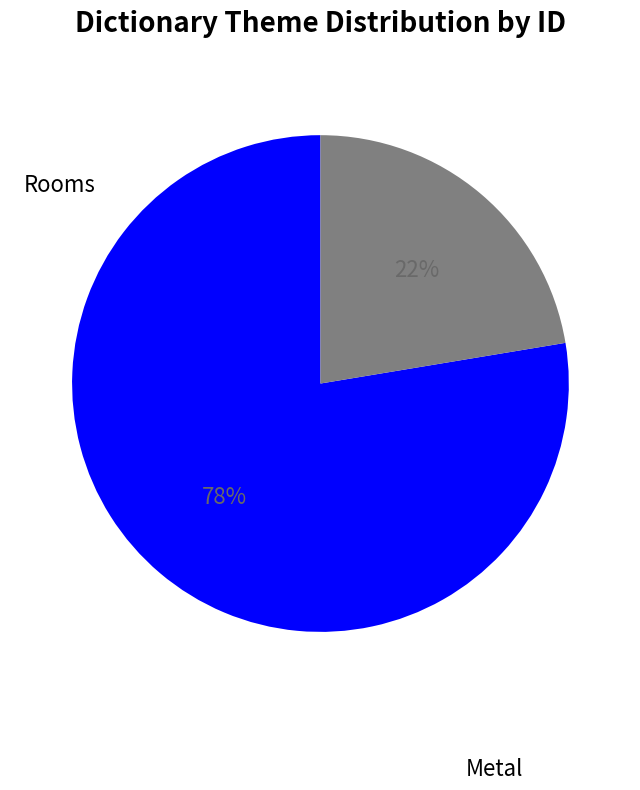

Is there any slice that represents more than half of the pie?

Yes